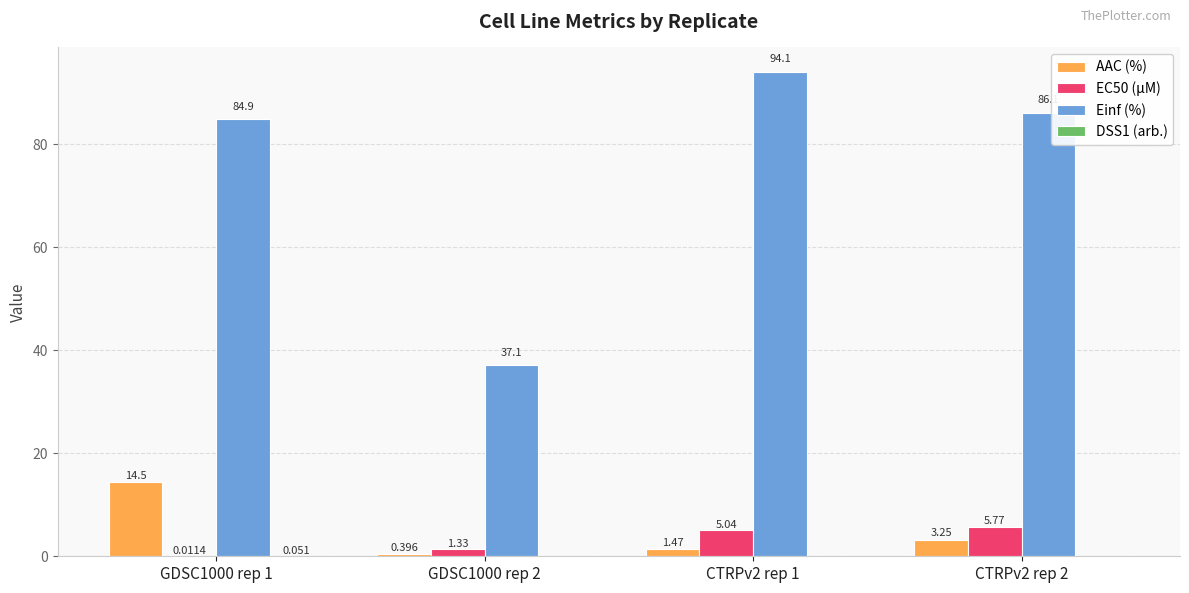

What is the approximate value of AAC (%) at GDSC1000 rep 1?

14.5